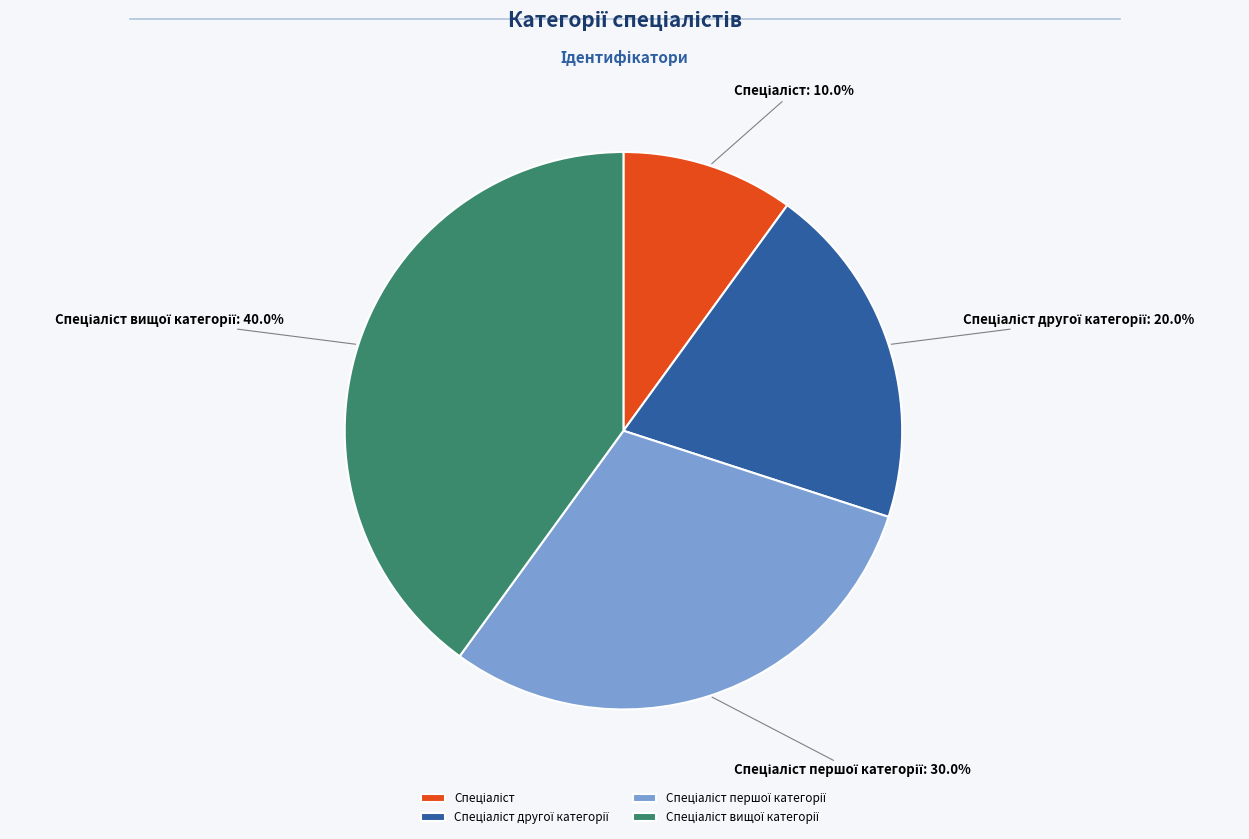

Does any single category account for the majority?

No